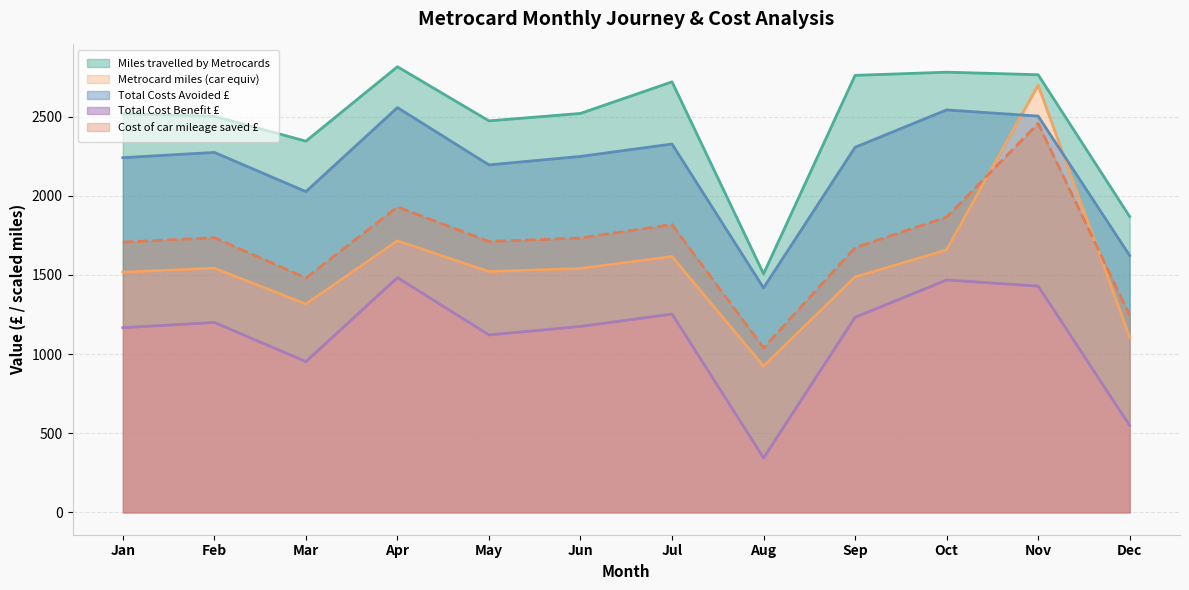

At which label does Miles travelled by Metrocards first exceed 2520?

Apr